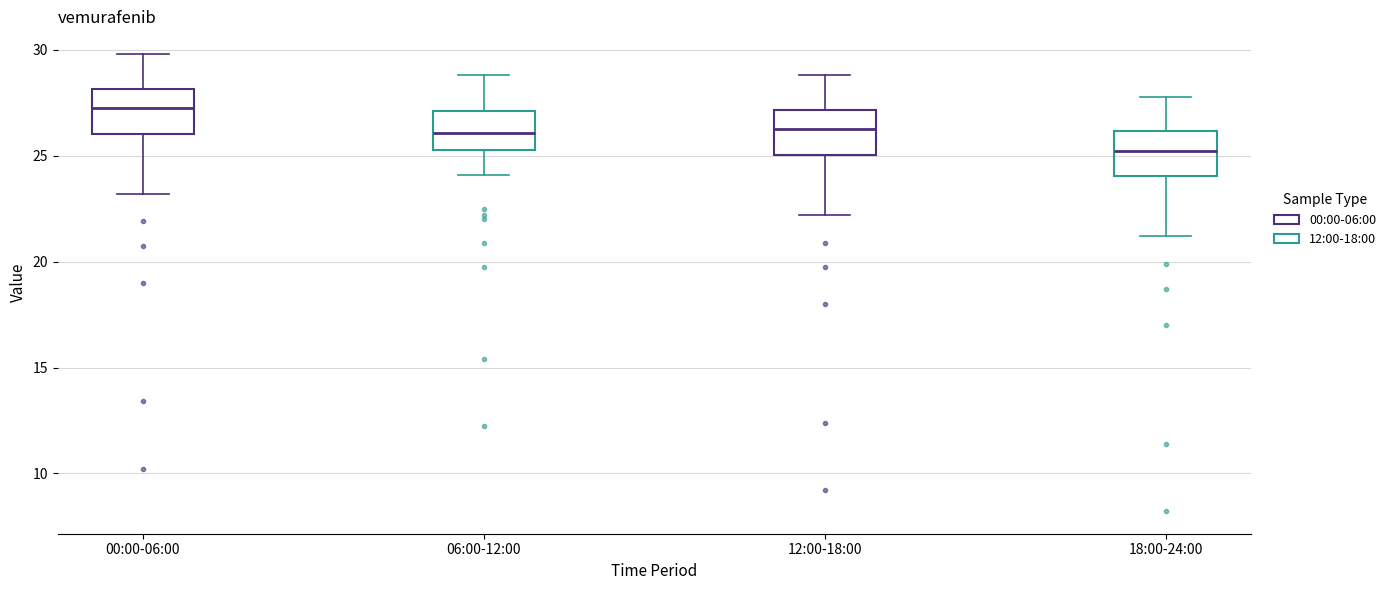

Where is the lower edge of the box for 12:00-18:00 on the y-axis? The values are not printed on the chart, so give them approximately, as read against the axis.

25.0